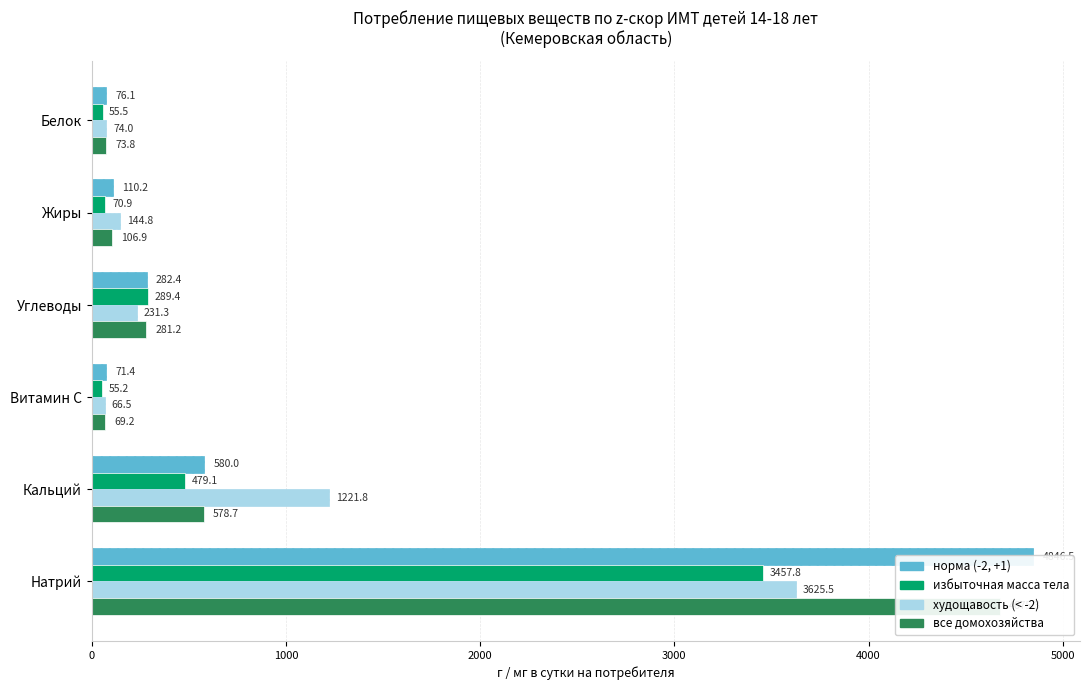

Does the chart contain stacked bars?

No